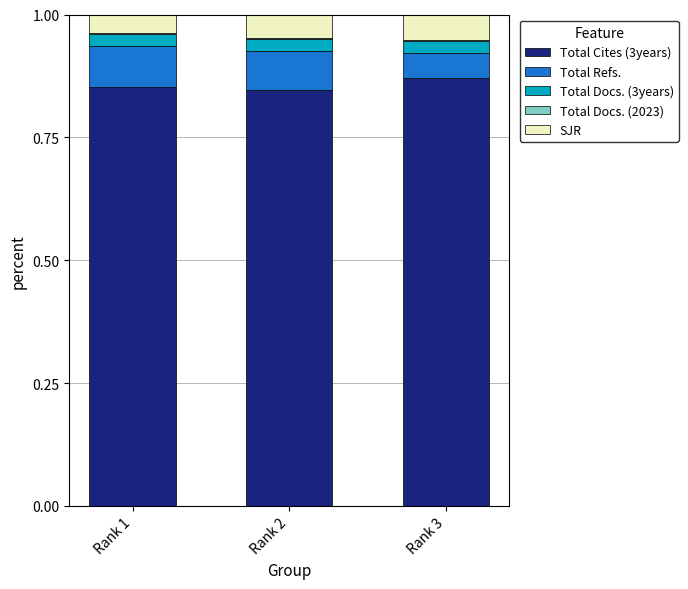

List the labels in order of SJR value, smallest first.

Rank 1, Rank 2, Rank 3